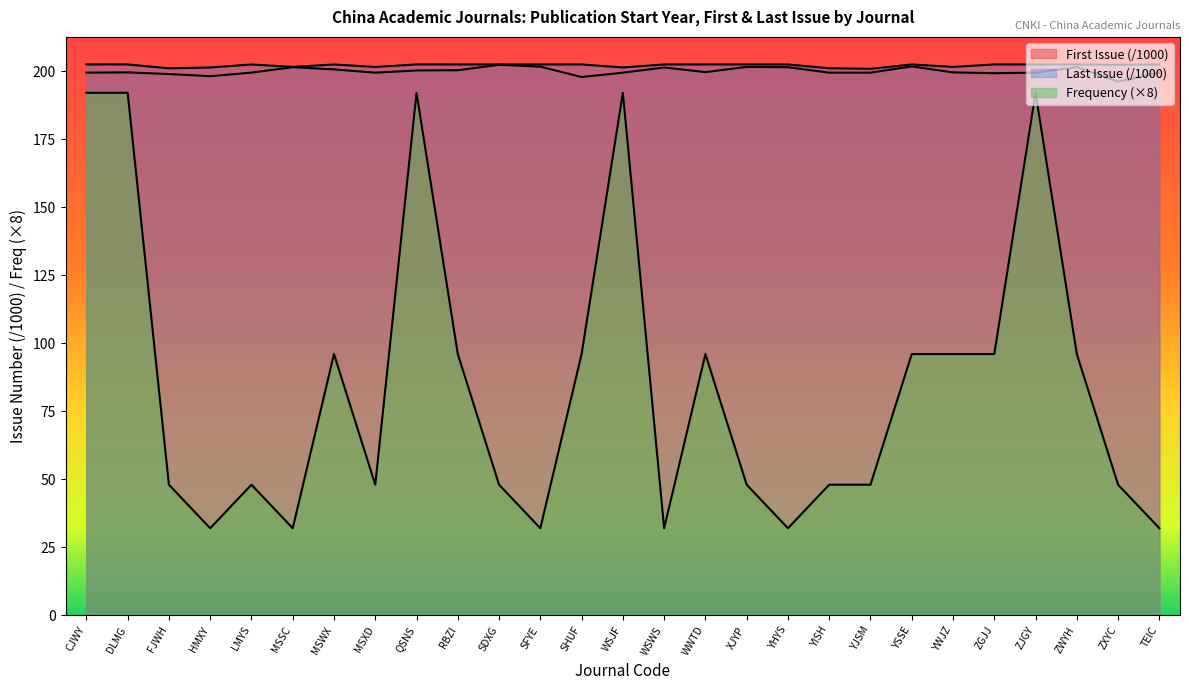

The First Issue series shows 201.4 at YHYS. True or false?

True